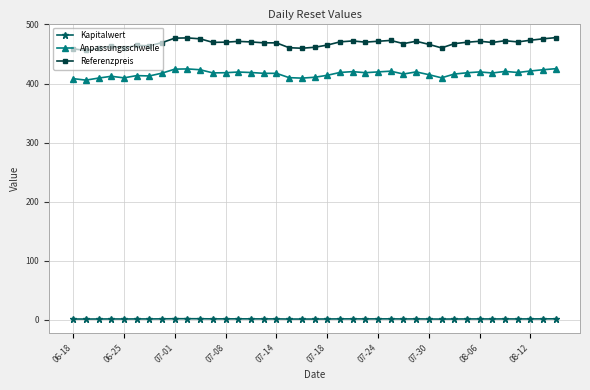

True or false: Anpassungsschwelle has more than 0 interior local peaks.

True